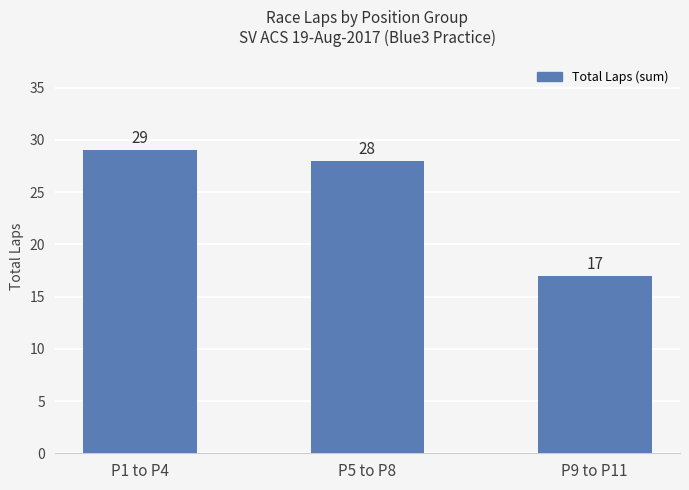

Rank the categories by value from lowest to highest.

P9 to P11, P5 to P8, P1 to P4